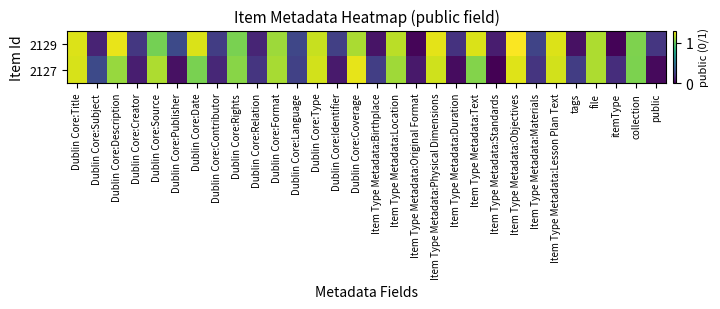

Rank the series by their maximum value, from highest to lowest.

2129, 2127